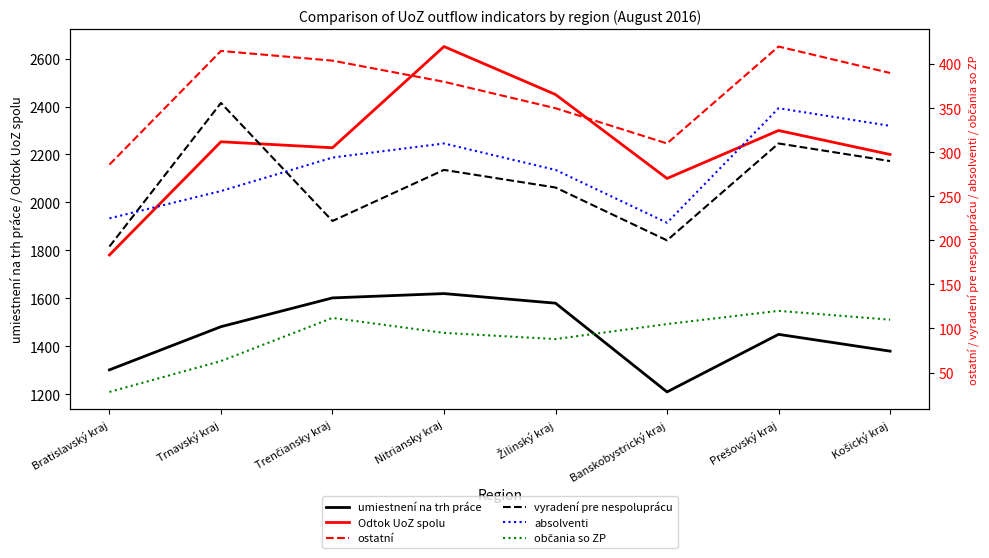

Count the number of data series in this chart.

6